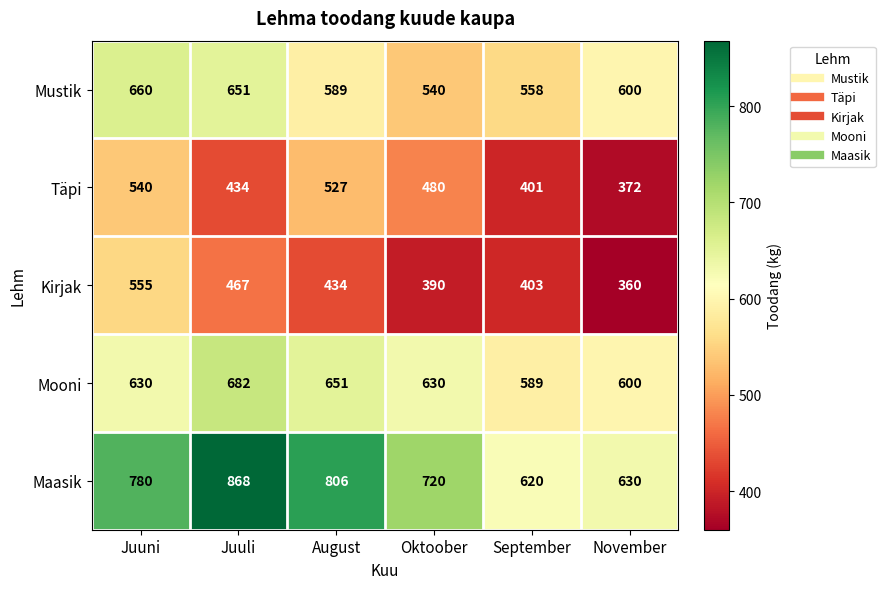

What is the difference between the Mooni values at Juuni and August?

21